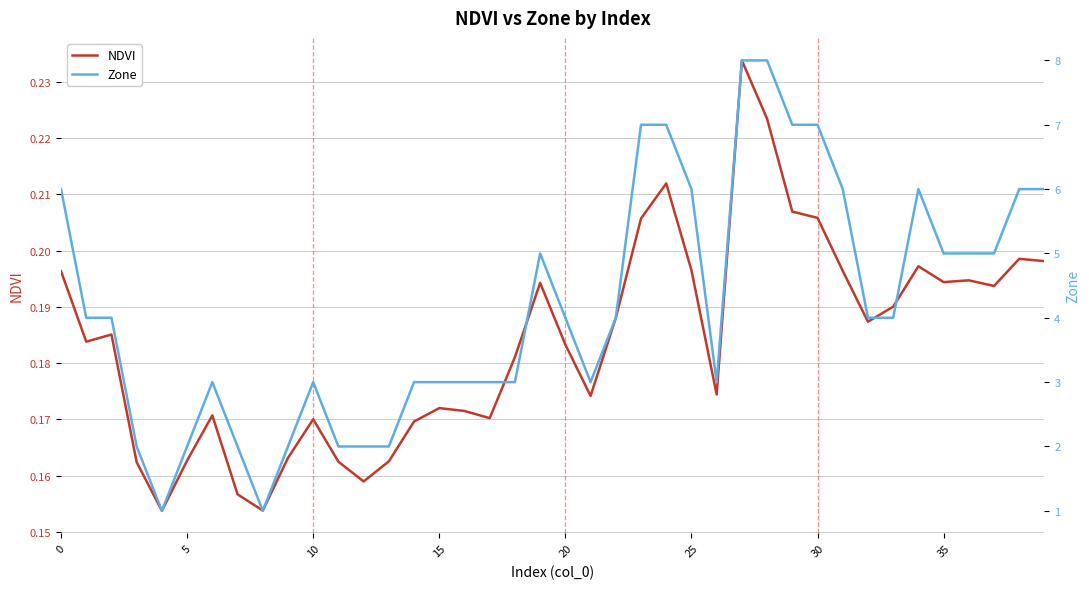

How many lines are shown in the chart?

2